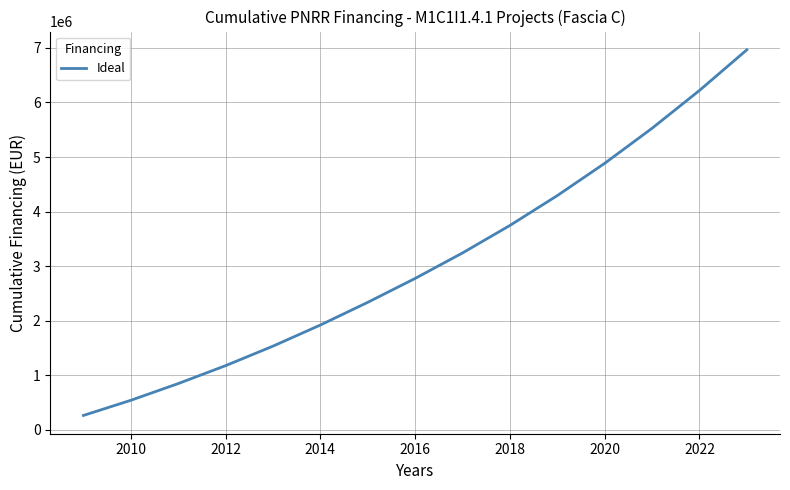

What is the difference between the maximum and minimum values?

6702318